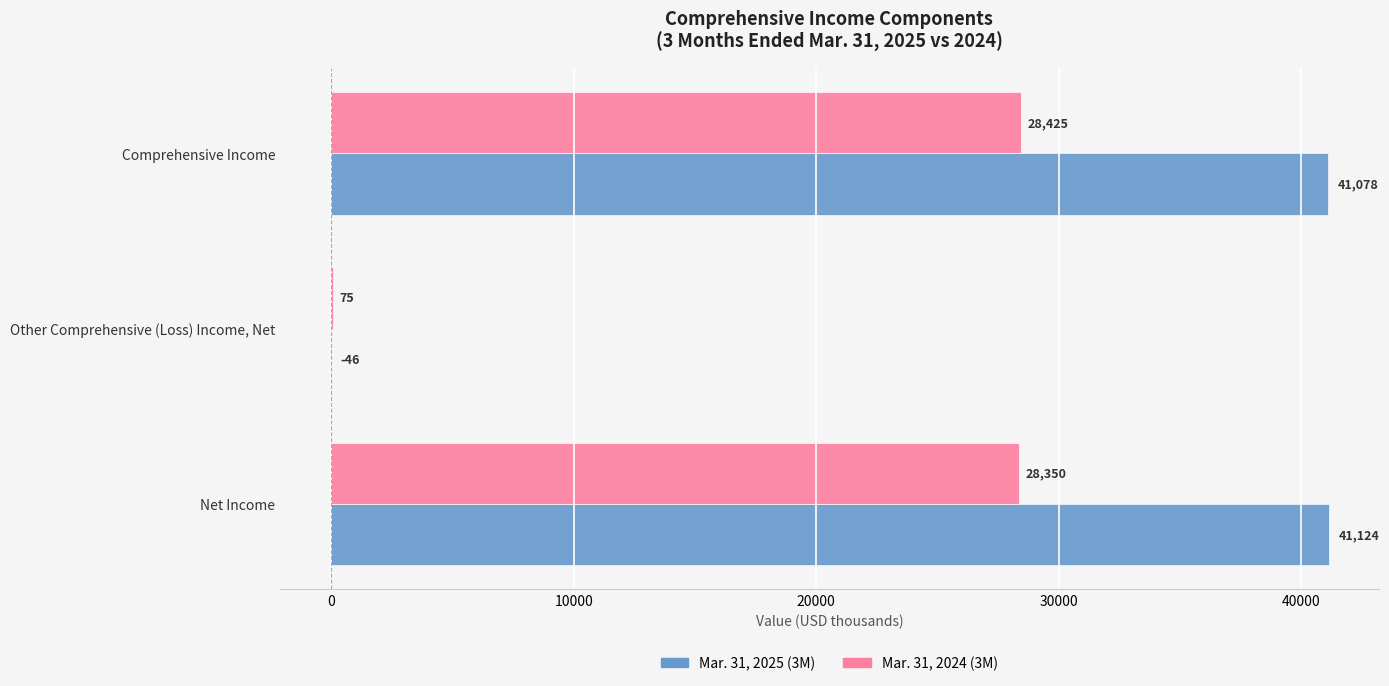

What is the sum of the Mar. 31, 2024 (3M) values at Comprehensive Income and Net Income?

56775